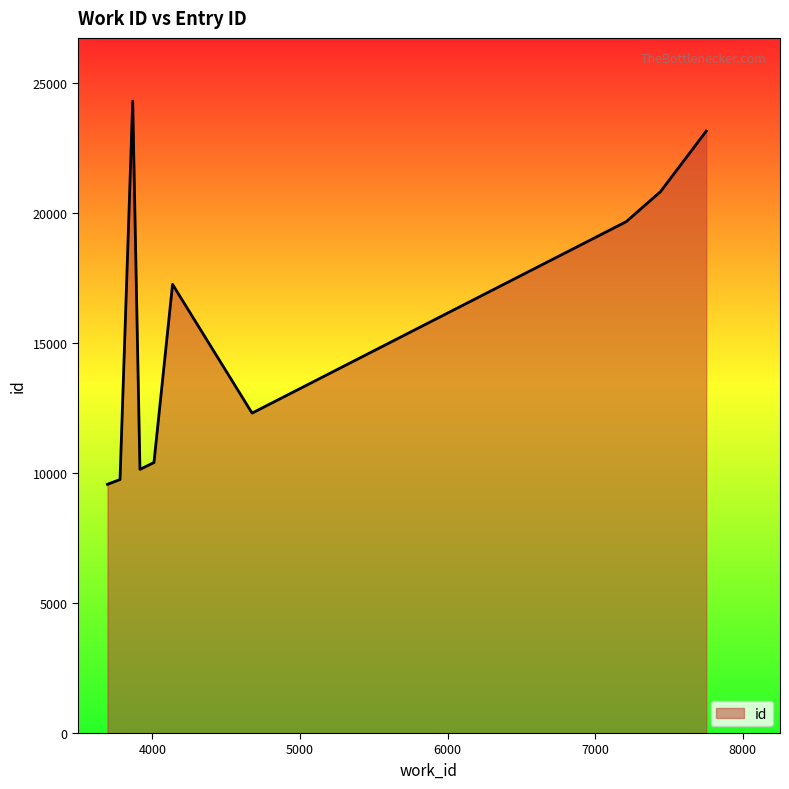

What is the maximum value shown in the chart?

24311